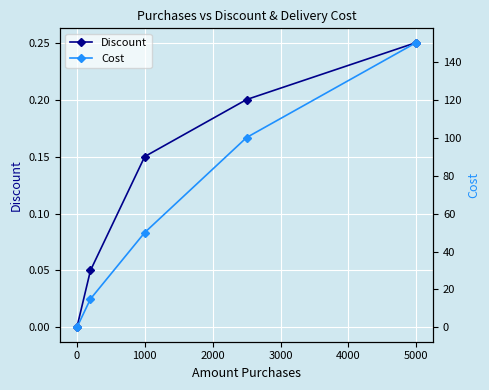

At how many categories does at least one series exceed 34?

3